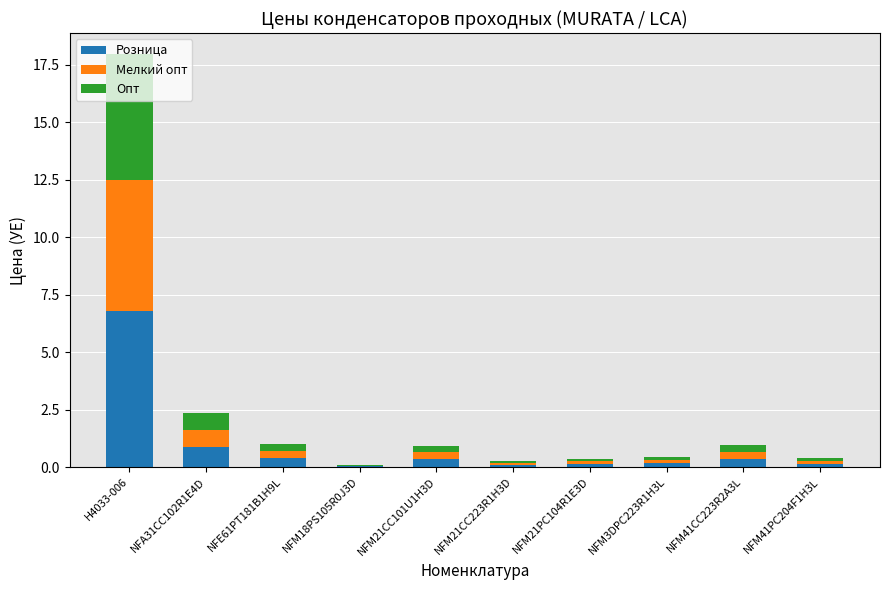

At which category is the sum across all series the highest?

H4033-006